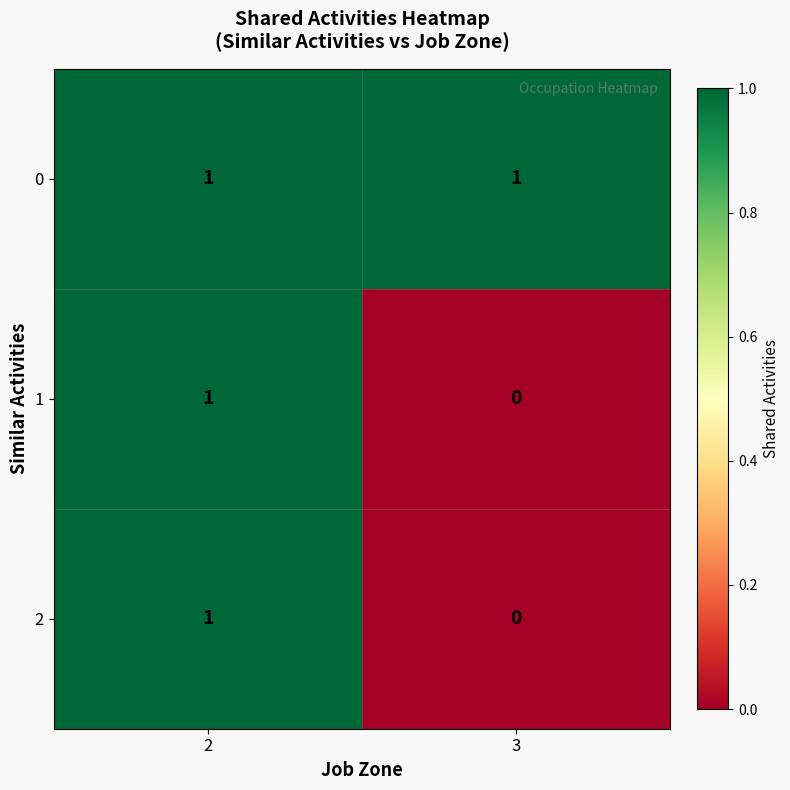

Rank the categories by 2 value from lowest to highest.

3, 2